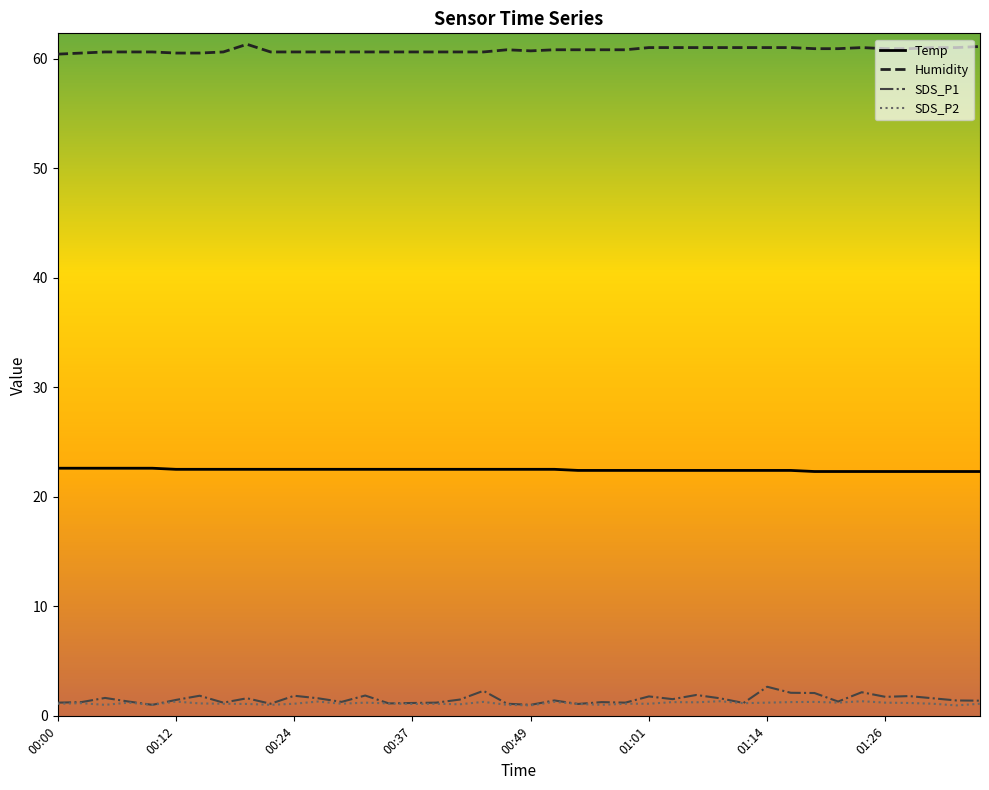

What is the maximum value for Temp?

22.6